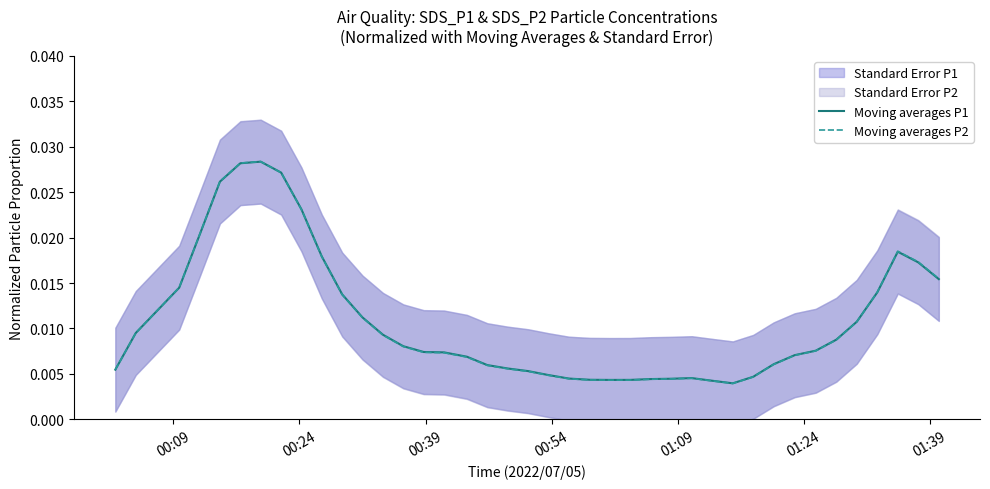

Count the number of categories in the chart.

40